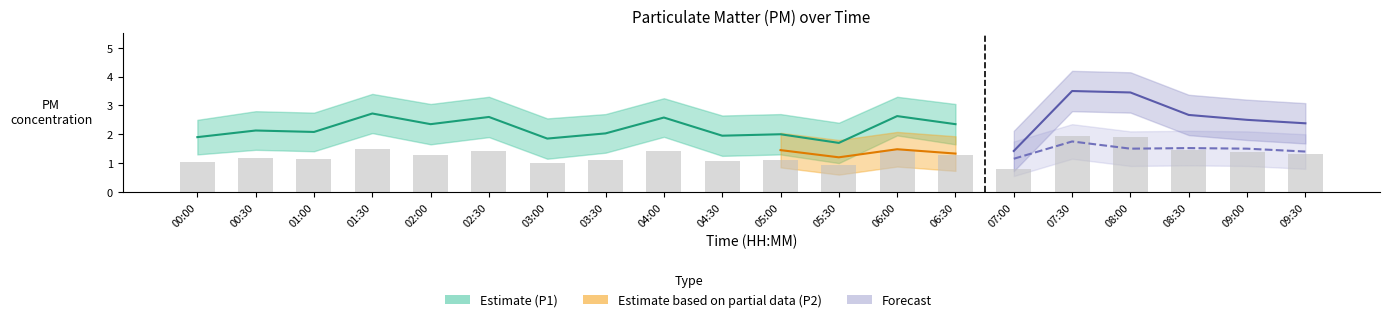

What is the spread (max minus min) of values at 09:30?

2.3